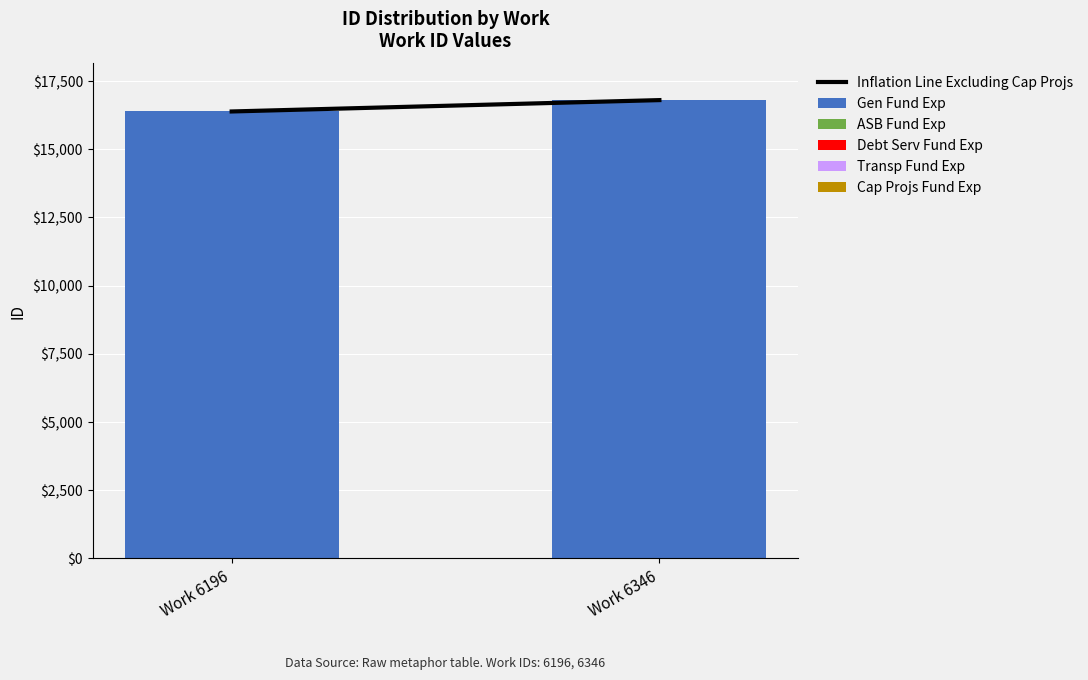

At which label does Gen Fund Exp reach its peak?

Work 6346